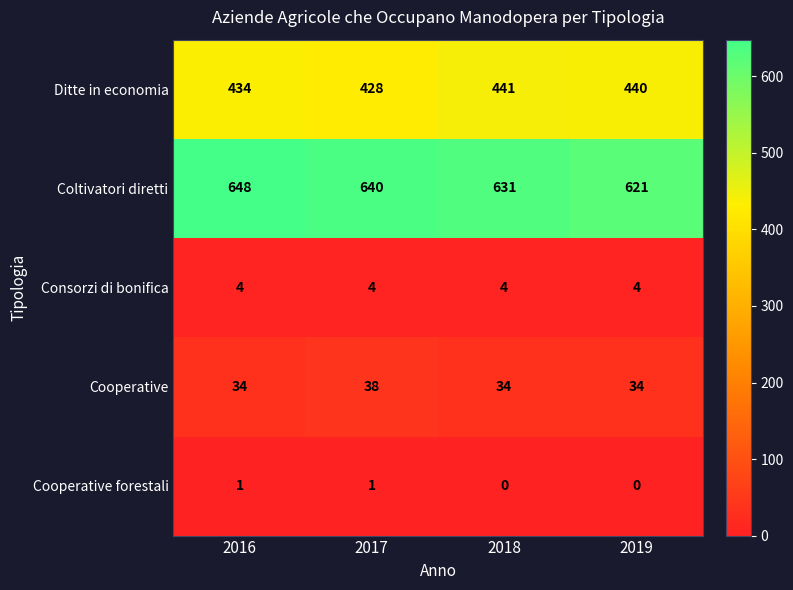

Reading right to left, extract all data points from this chart.

Ditte in economia: 2019=440	2018=441	2017=428	2016=434
Coltivatori diretti: 2019=621	2018=631	2017=640	2016=648
Consorzi di bonifica: 2019=4	2018=4	2017=4	2016=4
Cooperative: 2019=34	2018=34	2017=38	2016=34
Cooperative forestali: 2019=0	2018=0	2017=1	2016=1